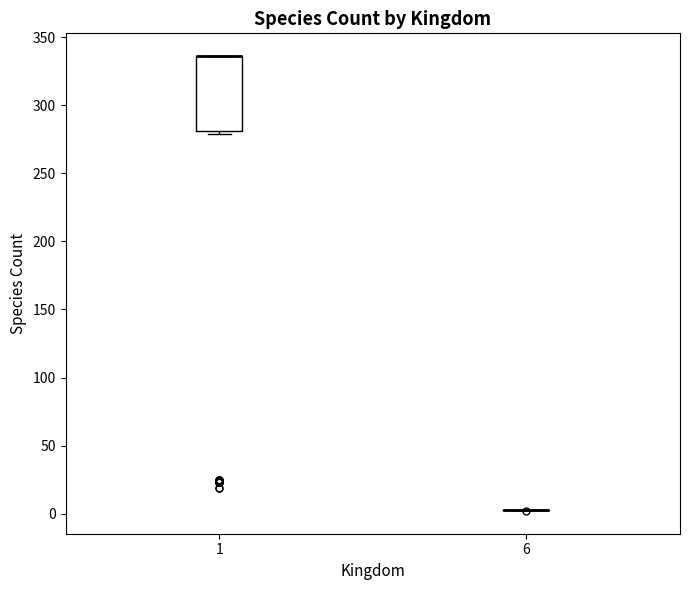

Which box is the tallest, from its lower edge to its upper edge?

1